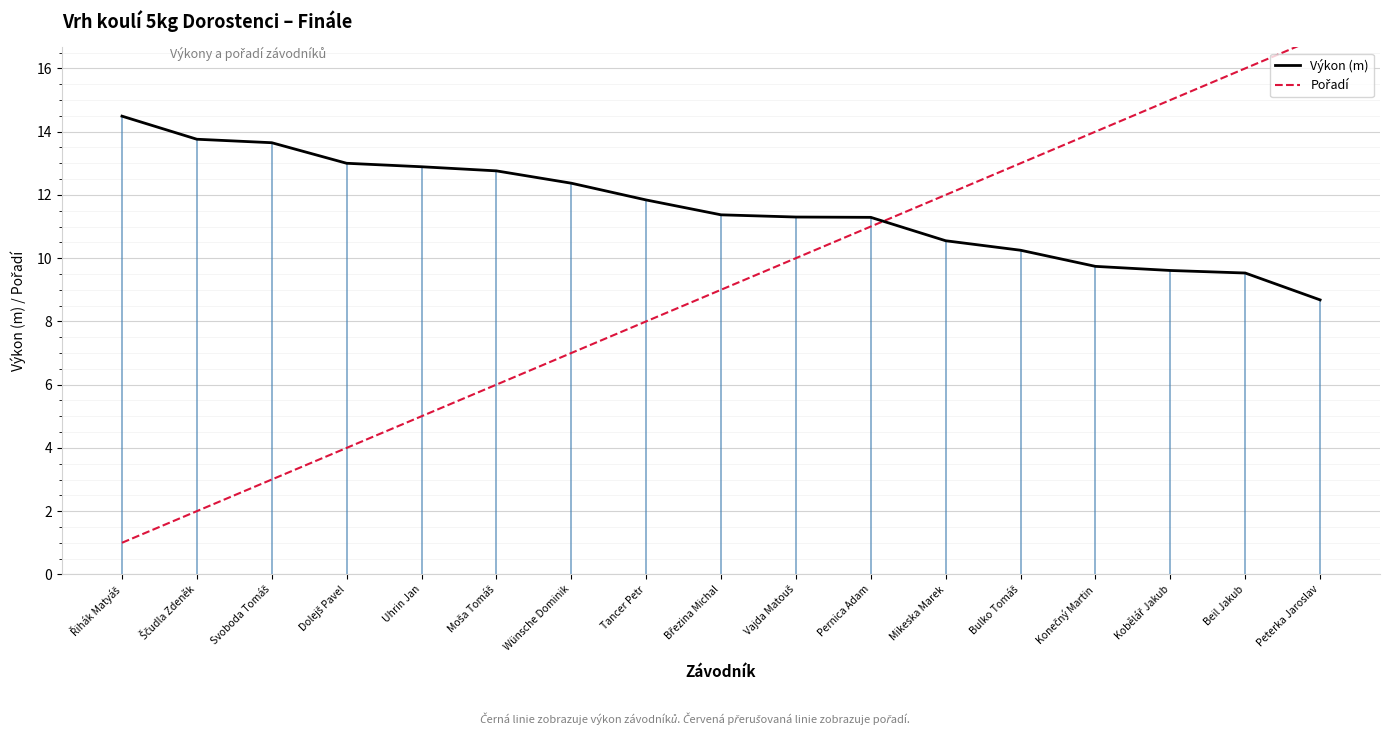

What is the lowest value of the Pořadí series?

1.0